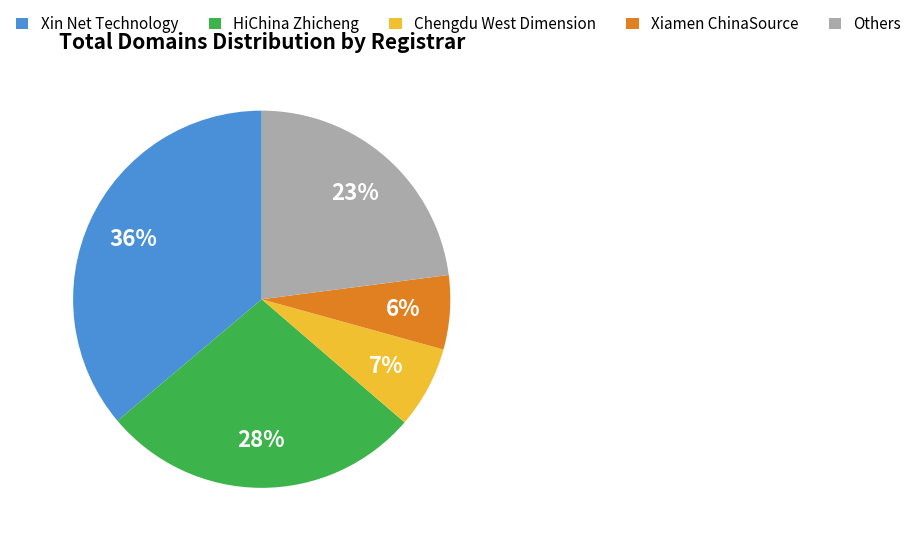

Is Xiamen ChinaSource the majority of the pie?

No